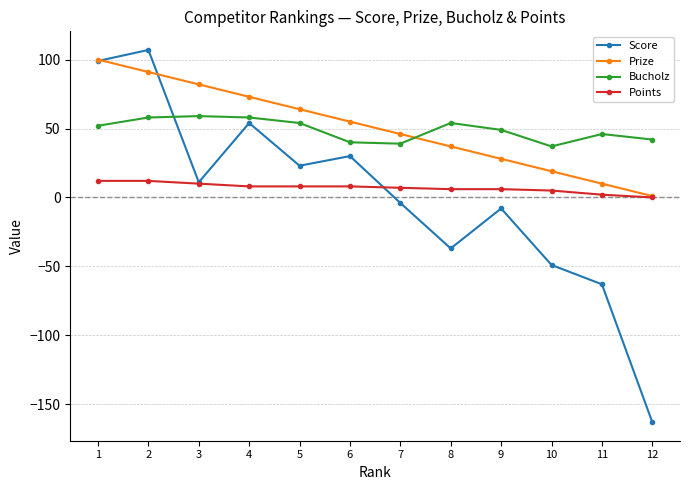

What is the greatest value displayed?

107